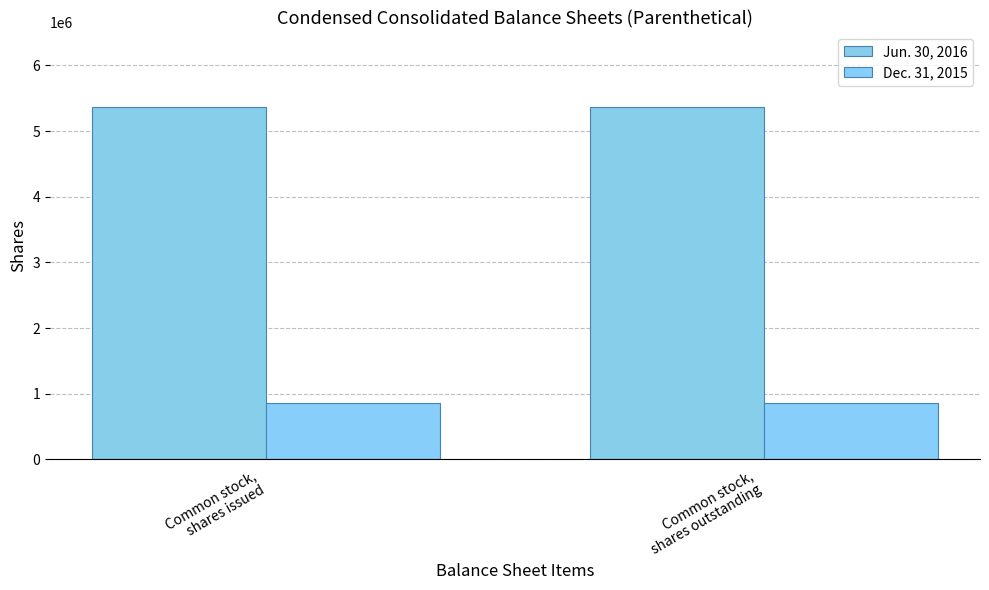

Which series has the largest total across all categories?

Jun. 30, 2016